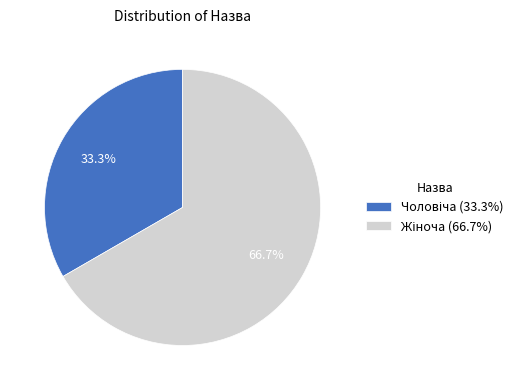

Is there a majority slice in this chart?

Yes